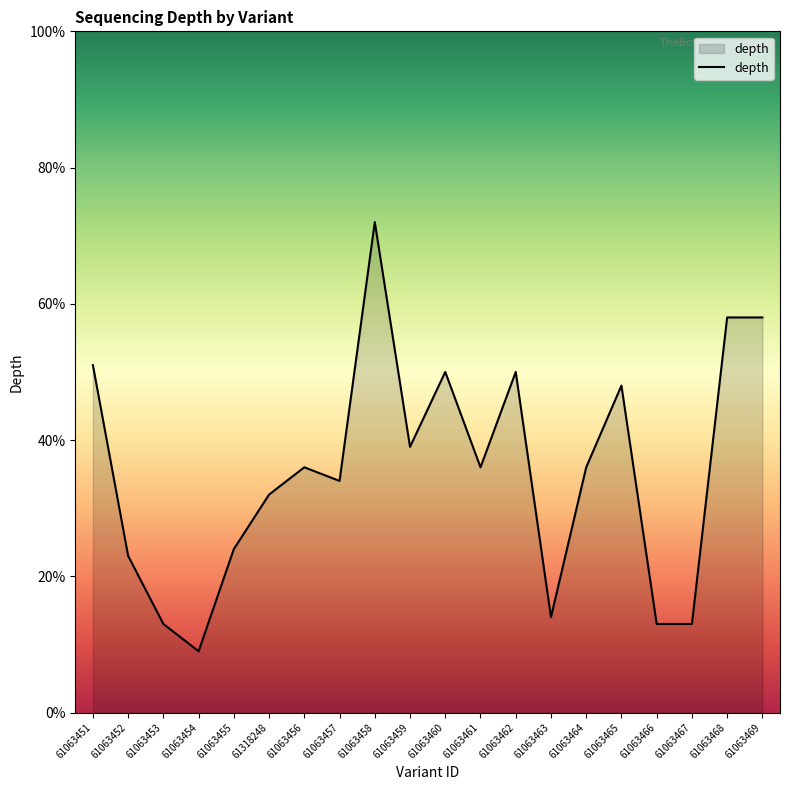

What is the sum of all values?

709.0